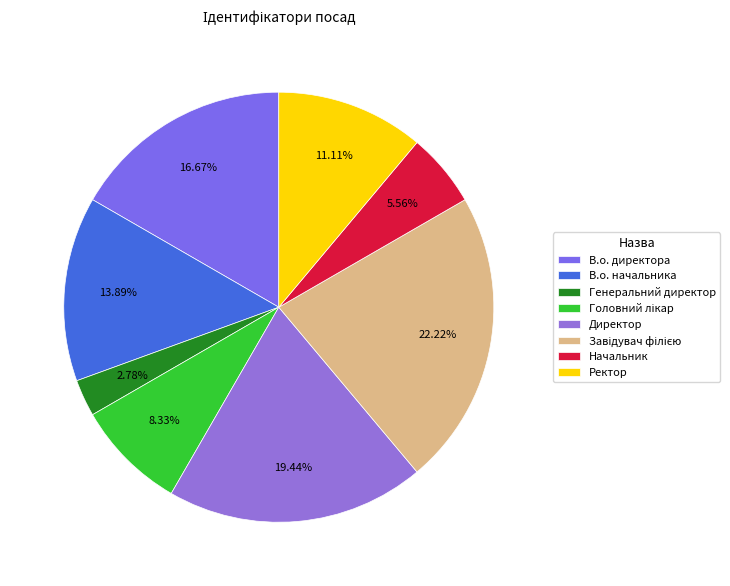

To the nearest percent, what portion does В.о. директора represent?

17%